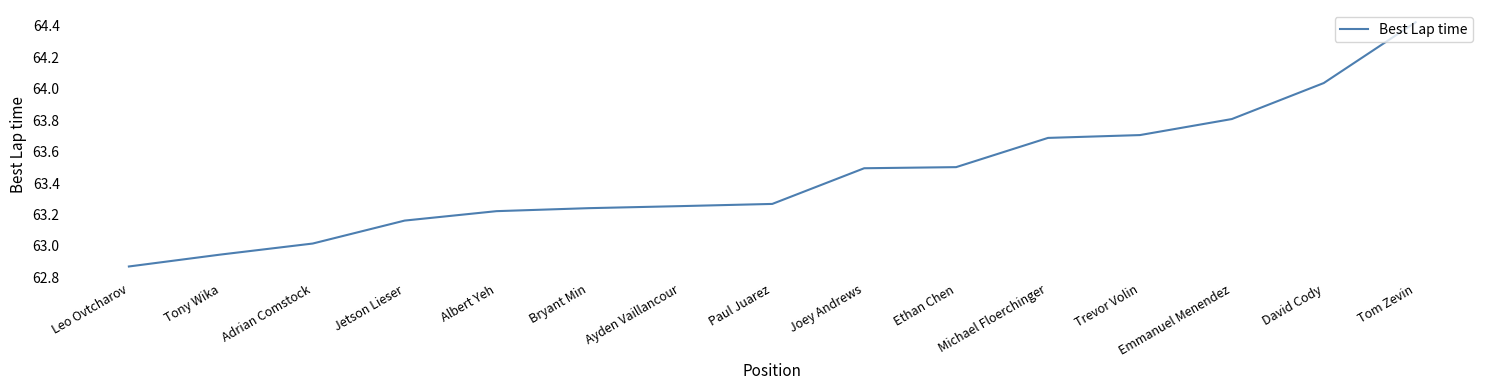

What position from the right is Tom Zevin?

1